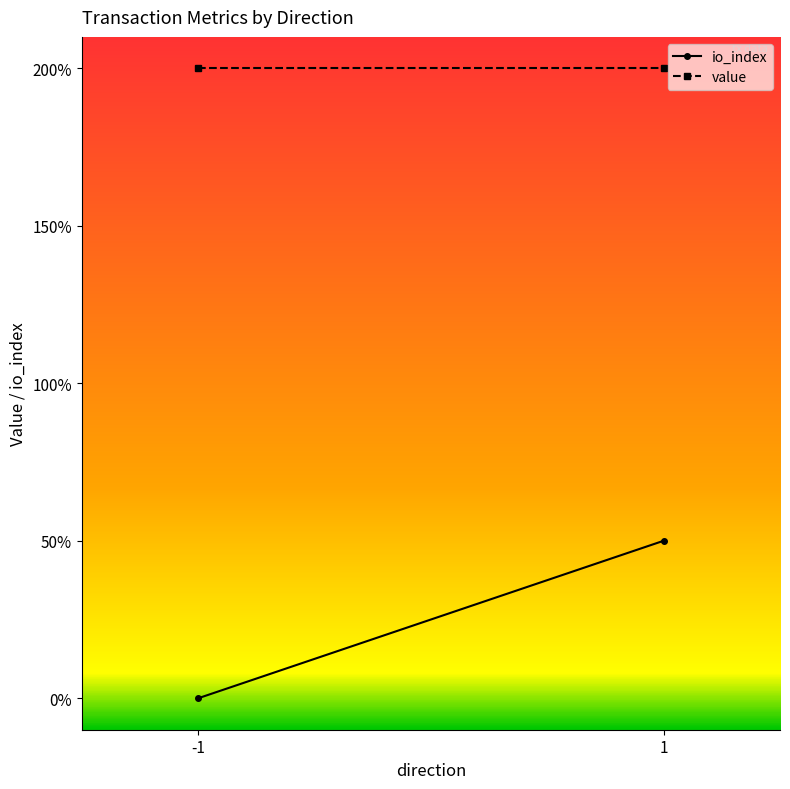

True or false: io_index and value cross at least once.

False